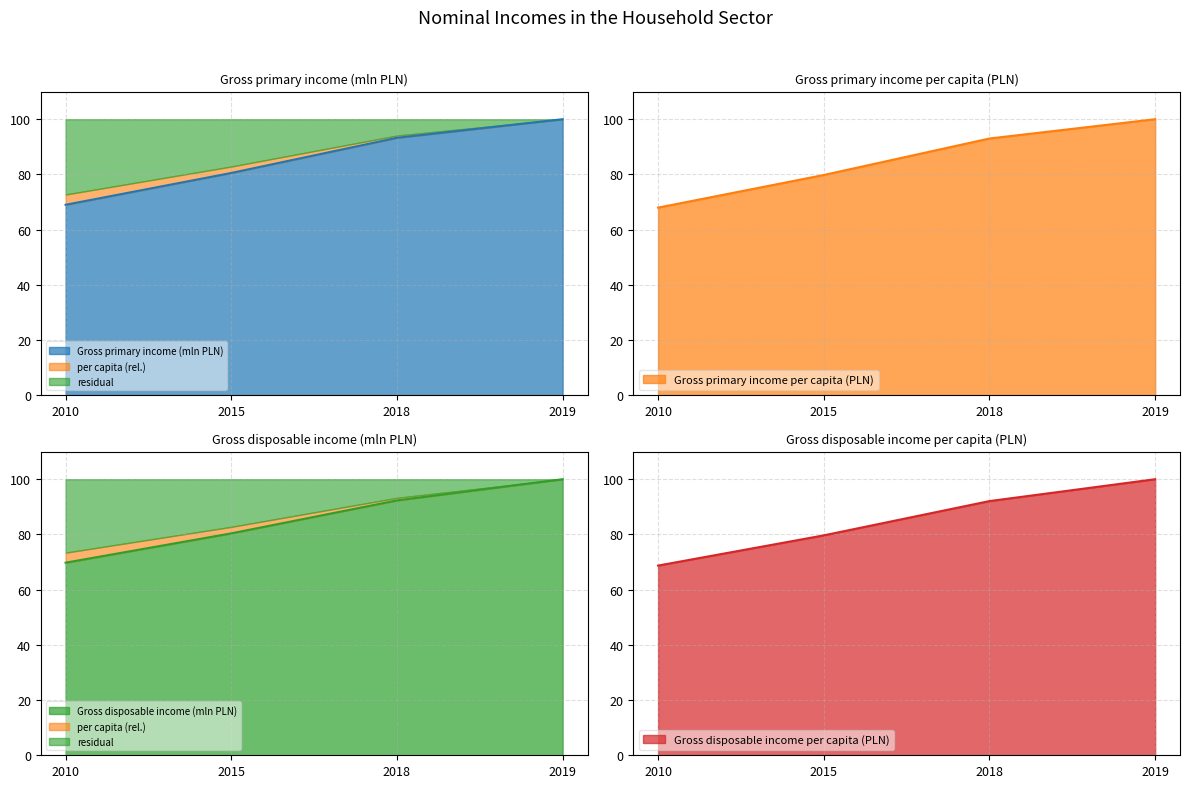

Where does the Gross primary income (mln PLN) series first go above 93?

2018